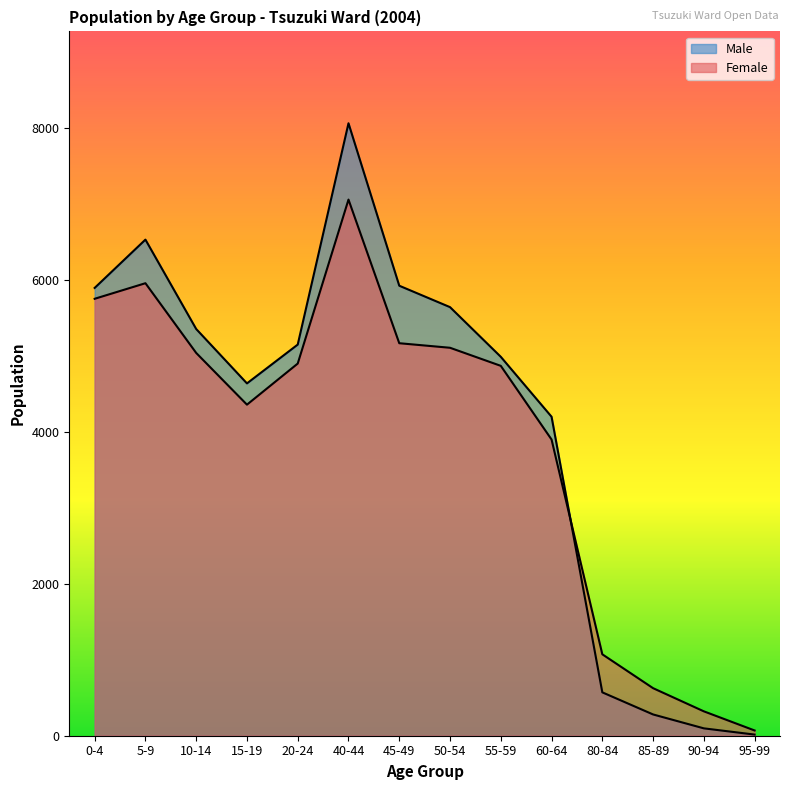

In Male, how many points are higher than both neighbors (excluding endpoints)?

2